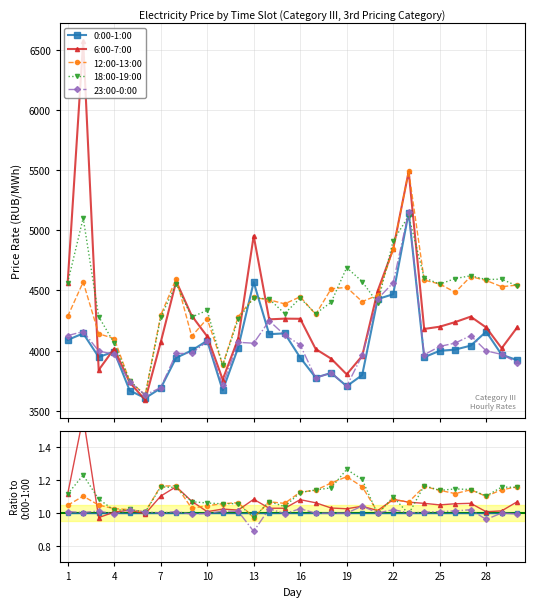

Rank the series by their maximum value, from highest to lowest.

6:00-7:00, 18:00-19:00, 12:00-13:00, 23:00-0:00, 0:00-1:00